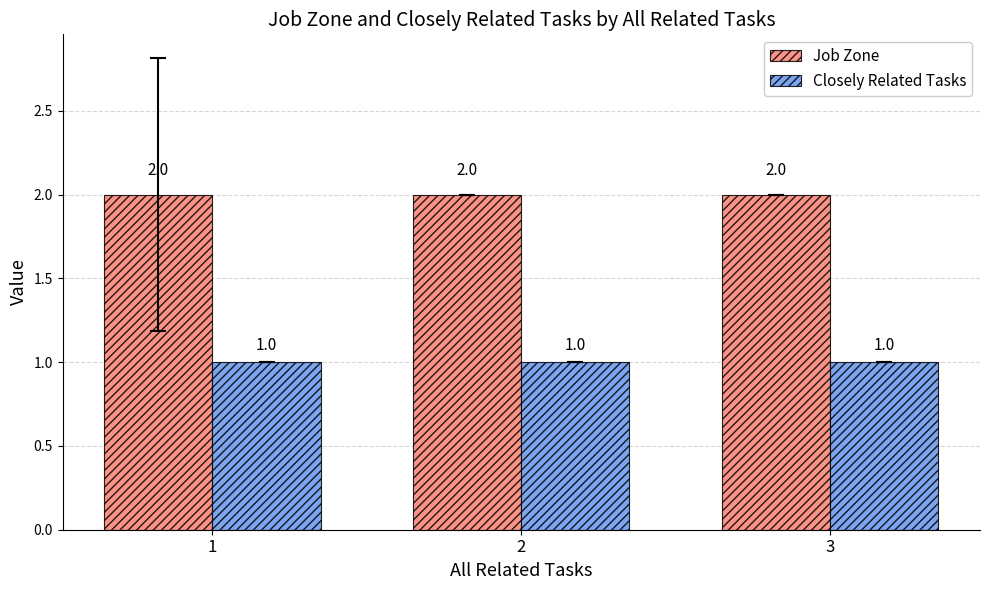

Which series has the largest total across all categories?

Job Zone